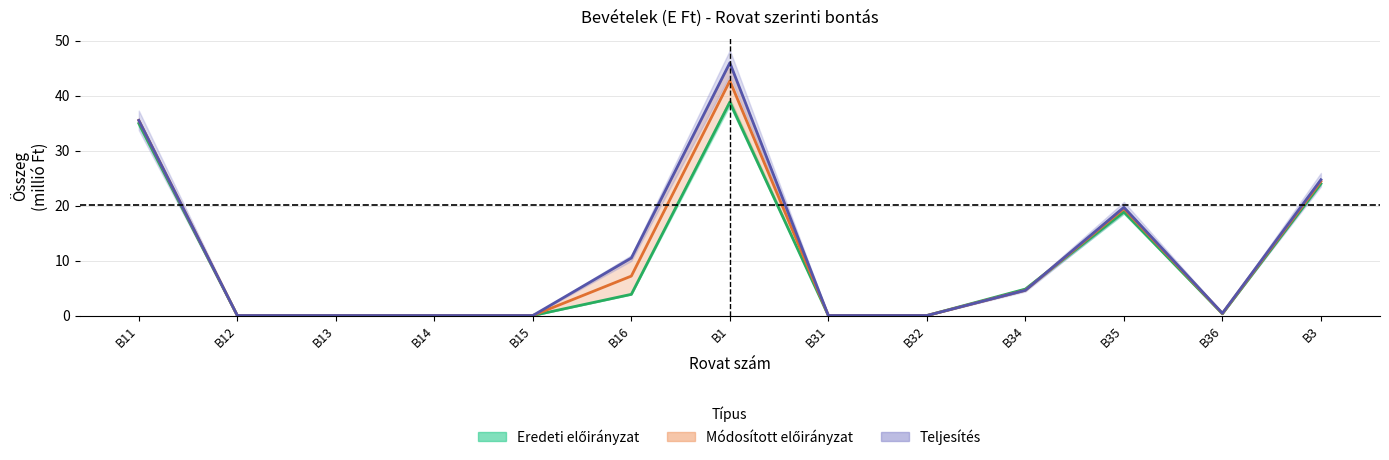

What is the sum of all Módosított előirányzat values?

134.2